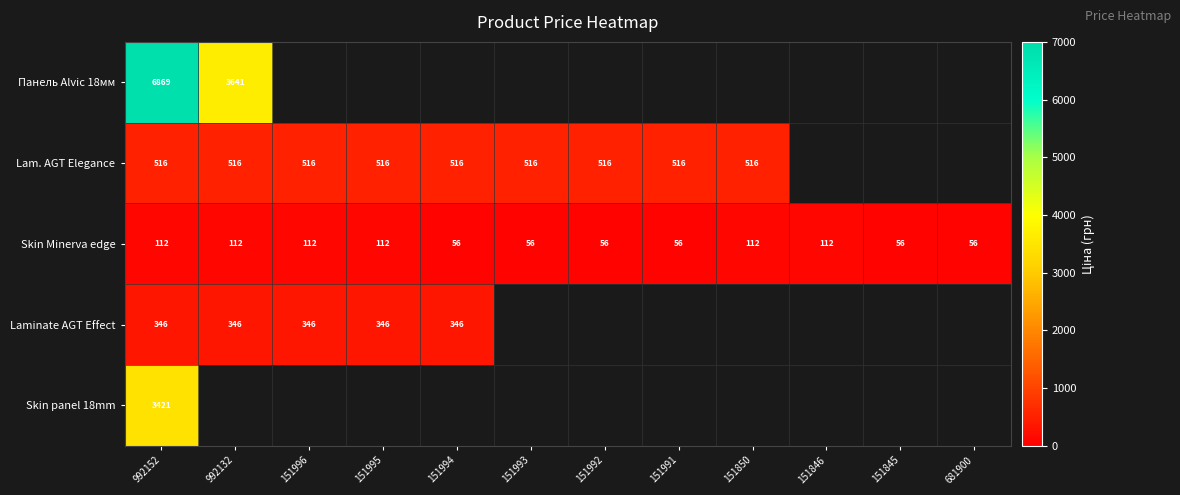

Which has a higher value, 151845 or 151992?

151992